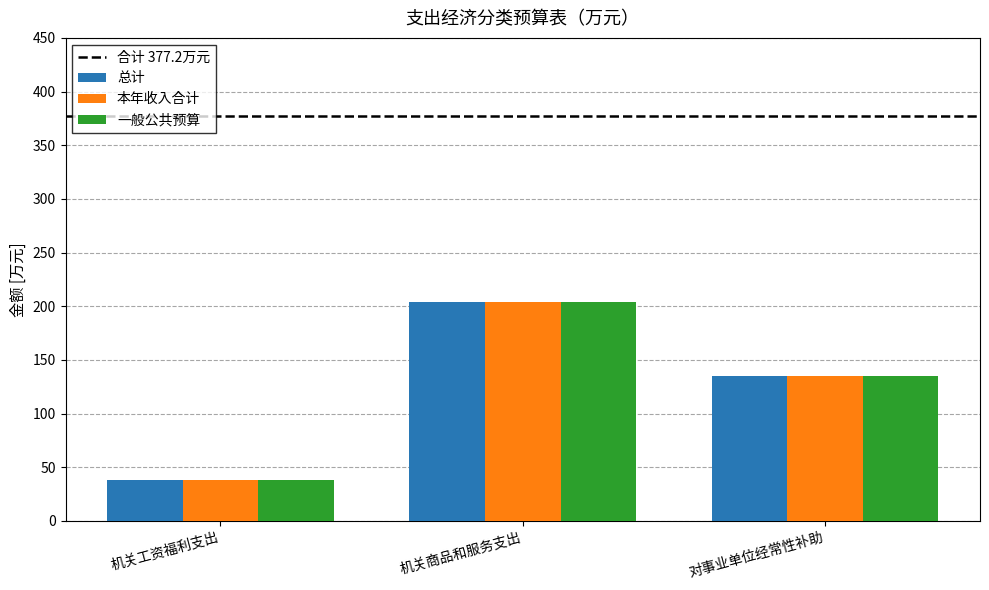

What is the total value across all series at 机关工资福利支出?

114.2